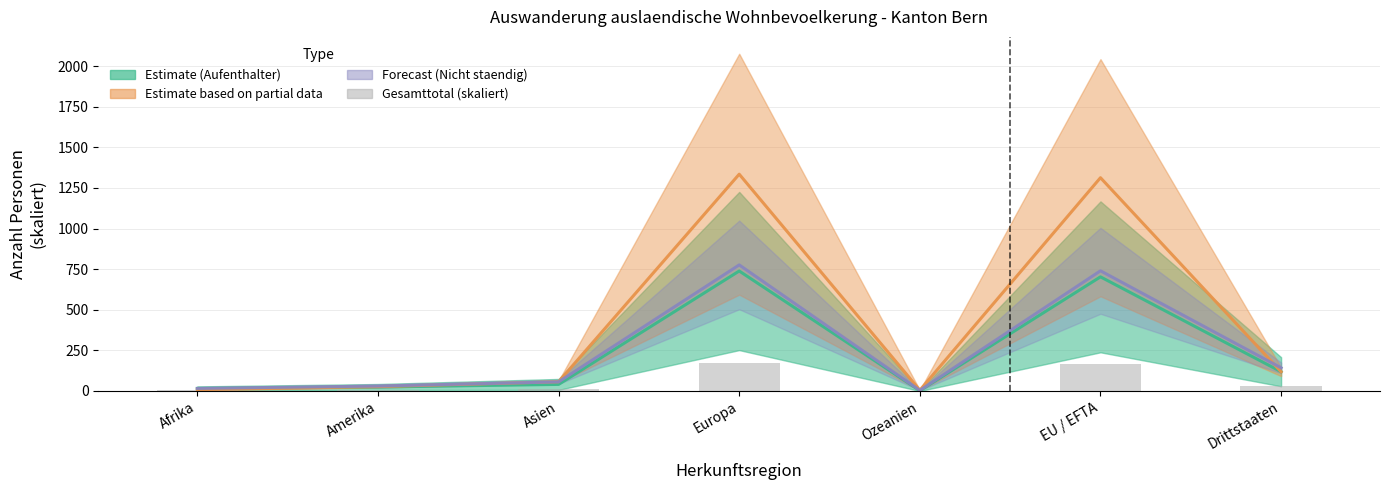

Rank the categories by value from highest to lowest.

Europa, EU / EFTA, Drittstaaten, Asien, Amerika, Afrika, Ozeanien